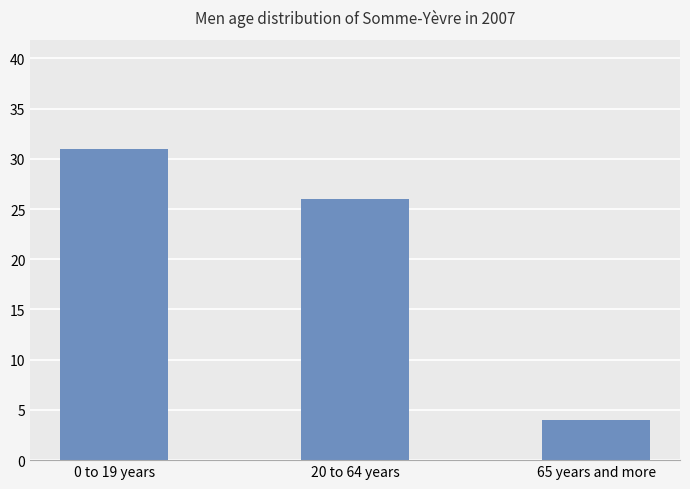

List the labels in order of value, largest first.

0 to 19 years, 20 to 64 years, 65 years and more